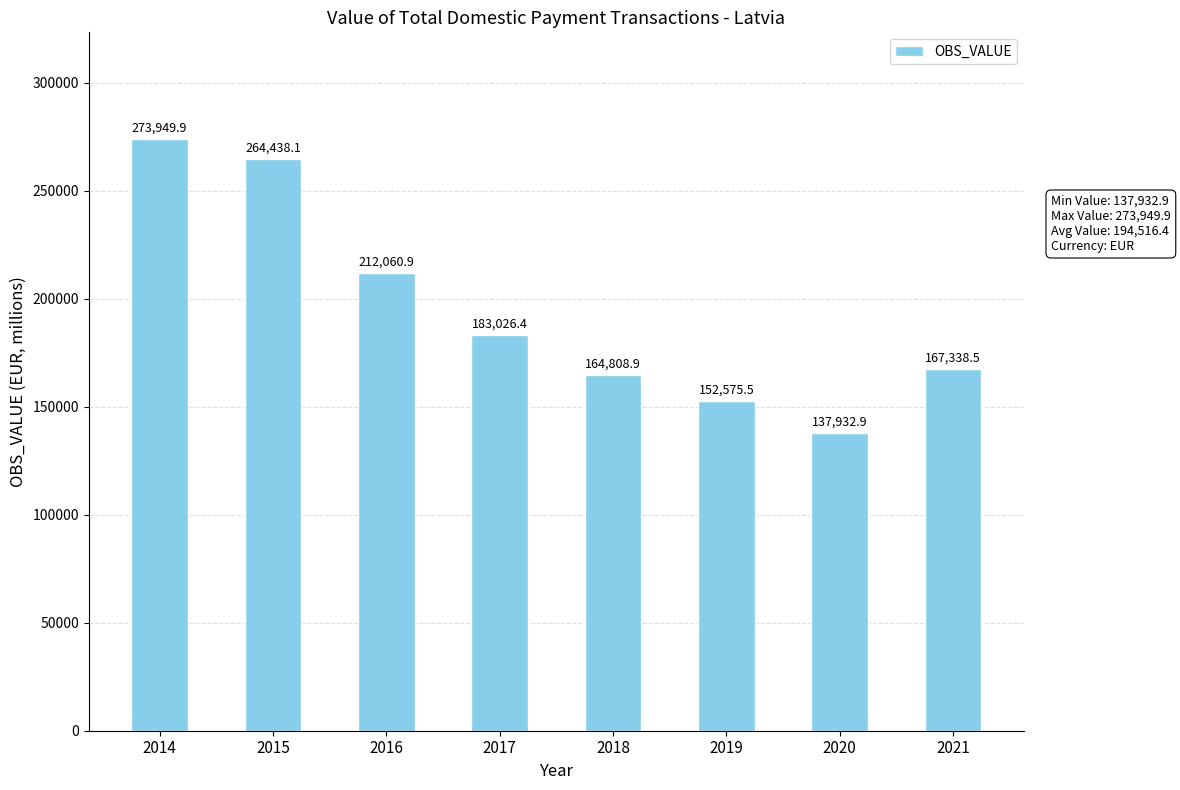

Reading right to left, transcribe all the data shown in this chart.

2021=167338.5	2020=137932.9	2019=152575.5	2018=164808.9	2017=183026.4	2016=212060.9	2015=264438.1	2014=273949.9